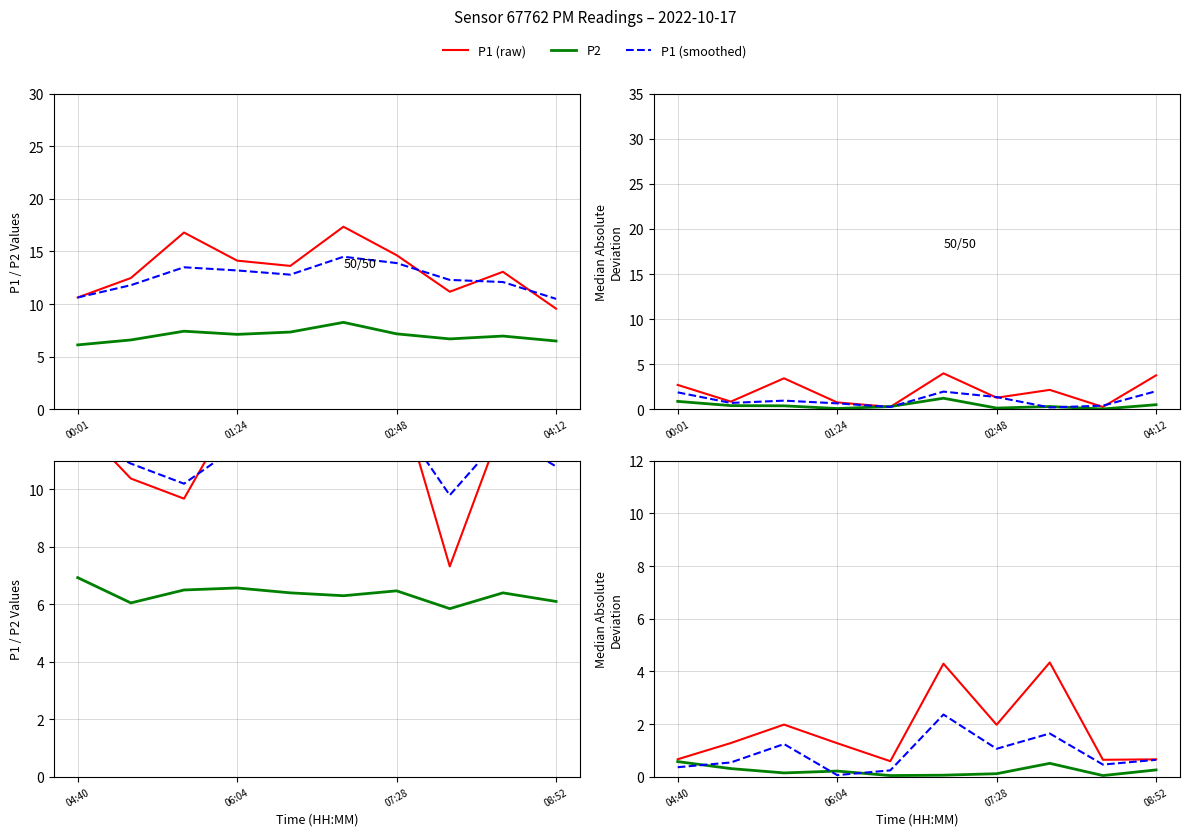

Which series has the largest range (max minus min)?

P1 (raw)